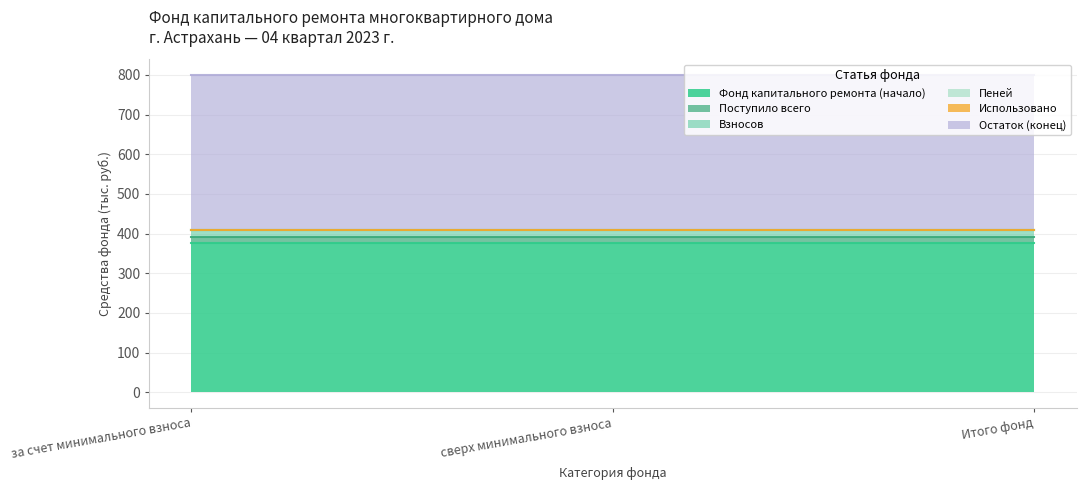

Is the value of Пеней at за счет минимального взноса greater than the value of Фонд капитального ремонта (начало) at за счет минимального взноса?

No